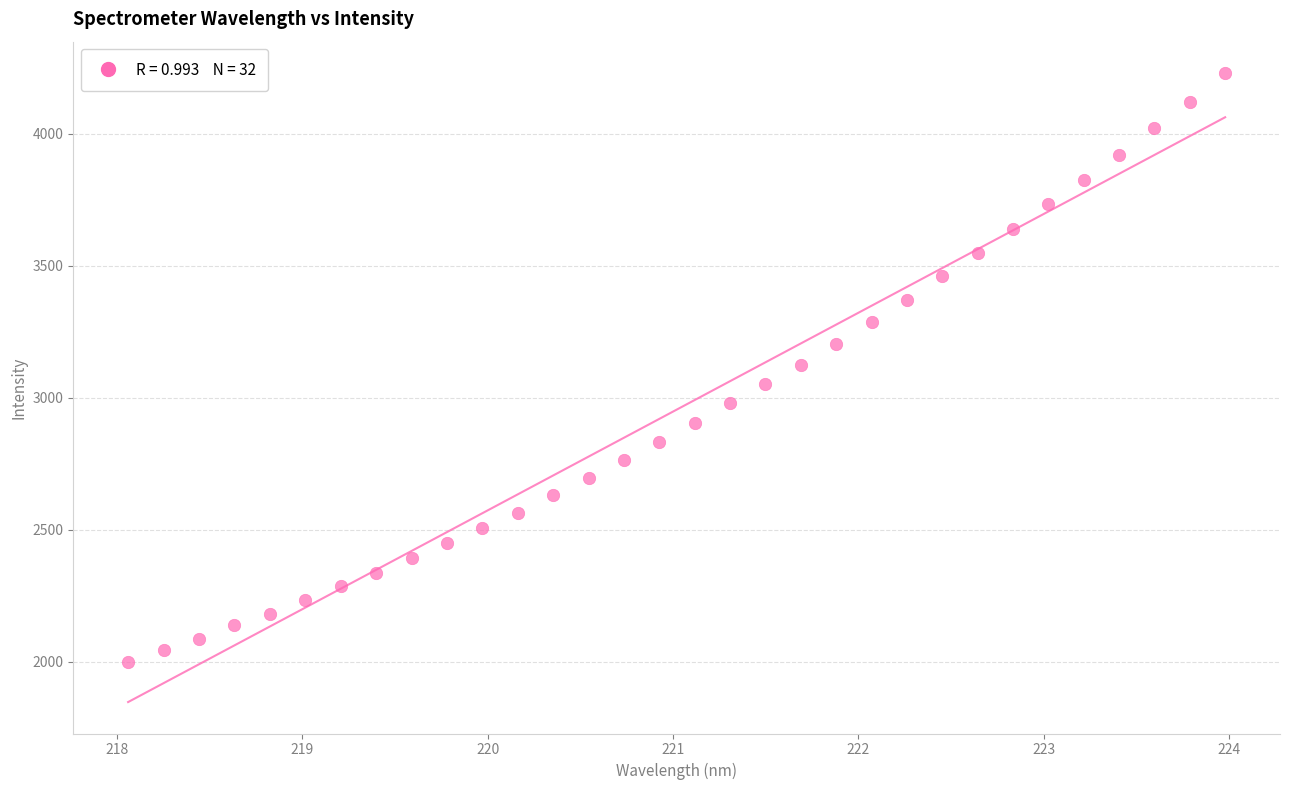

What is the range of Y values (max minus min)?

2228.2